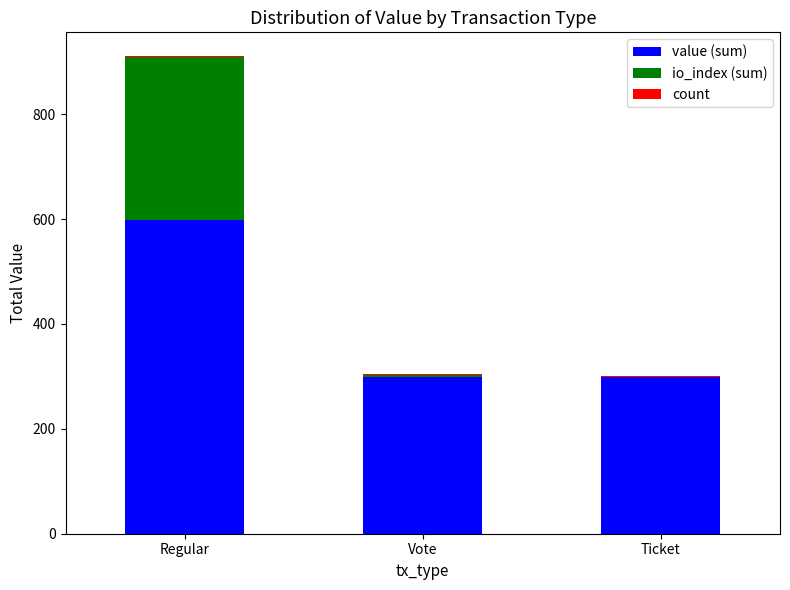

What is the sum of all value (sum) values?

1195.5